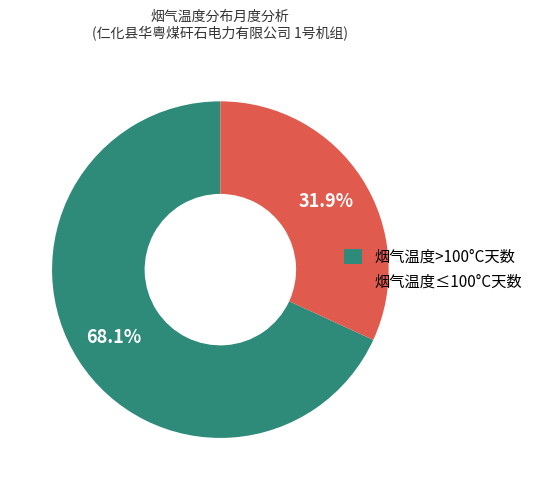

Which has a higher value, 烟气温度≤100°C天数 or 烟气温度>100°C天数?

烟气温度>100°C天数